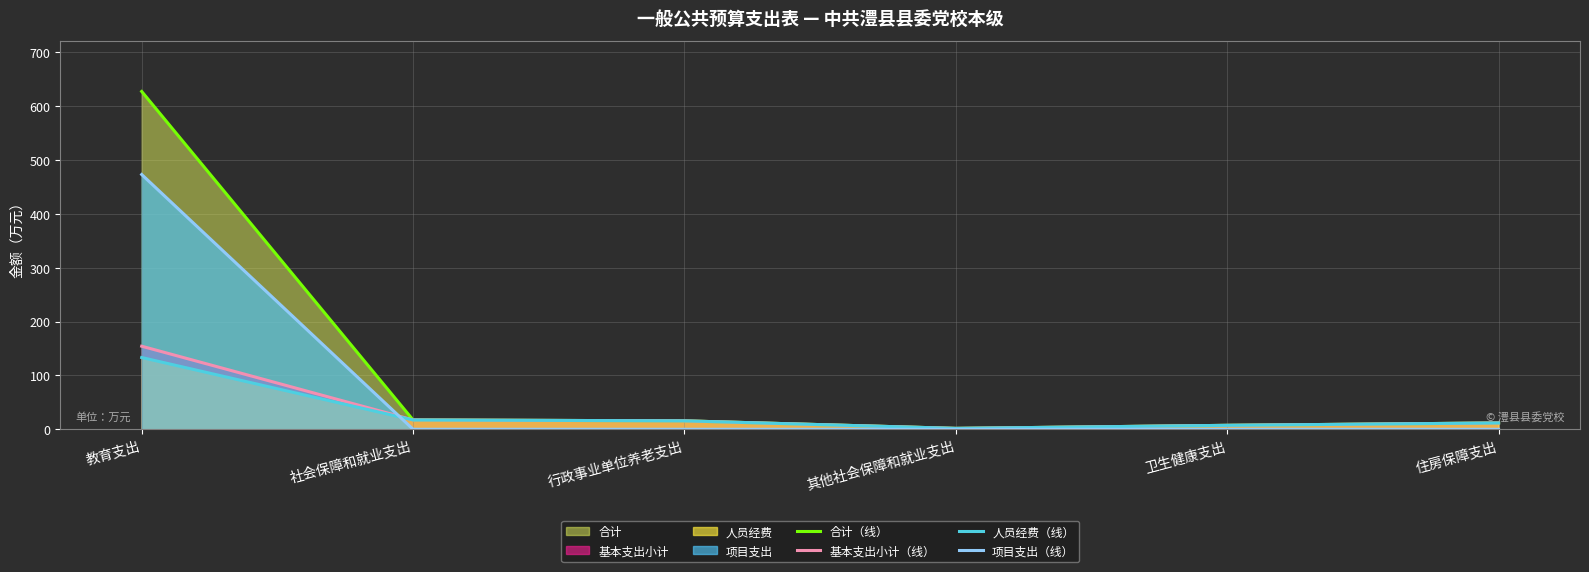

True or false: 合计（线） has a value of 627.2 at 教育支出.

True